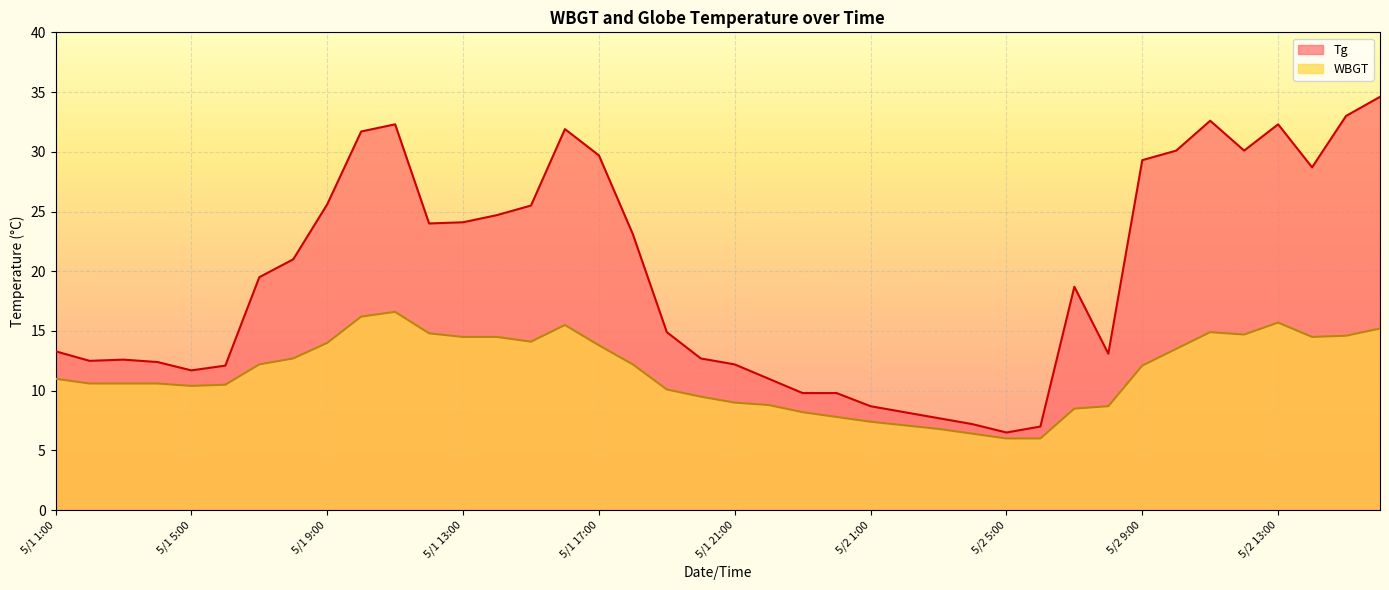

Reading right to left, list all the values displayed in this chart.

Tg: 5/2 16:00=34.6	5/2 15:00=33.0	5/2 14:00=28.7	5/2 13:00=32.3	5/2 12:00=30.1	5/2 11:00=32.6	5/2 10:00=30.1	5/2 9:00=29.3	5/2 8:00=13.1	5/2 7:00=18.7	5/2 6:00=7.0	5/2 5:00=6.5	5/2 4:00=7.2	5/2 3:00=7.7	5/2 2:00=8.2	5/2 1:00=8.7	5/1 24:00=9.8	5/1 23:00=9.8	5/1 22:00=11.0	5/1 21:00=12.2	5/1 20:00=12.7	5/1 19:00=14.9	5/1 18:00=23.1	5/1 17:00=29.7	5/1 16:00=31.9	5/1 15:00=25.5	5/1 14:00=24.7	5/1 13:00=24.1	5/1 12:00=24.0	5/1 11:00=32.3	5/1 10:00=31.7	5/1 9:00=25.6	5/1 8:00=21.0	5/1 7:00=19.5	5/1 6:00=12.1	5/1 5:00=11.7	5/1 4:00=12.4	5/1 3:00=12.6	5/1 2:00=12.5	5/1 1:00=13.3
WBGT: 5/2 16:00=15.2	5/2 15:00=14.6	5/2 14:00=14.5	5/2 13:00=15.7	5/2 12:00=14.7	5/2 11:00=14.9	5/2 10:00=13.5	5/2 9:00=12.1	5/2 8:00=8.7	5/2 7:00=8.5	5/2 6:00=6.0	5/2 5:00=6.0	5/2 4:00=6.4	5/2 3:00=6.8	5/2 2:00=7.1	5/2 1:00=7.4	5/1 24:00=7.8	5/1 23:00=8.2	5/1 22:00=8.8	5/1 21:00=9.0	5/1 20:00=9.5	5/1 19:00=10.1	5/1 18:00=12.2	5/1 17:00=13.8	5/1 16:00=15.5	5/1 15:00=14.1	5/1 14:00=14.5	5/1 13:00=14.5	5/1 12:00=14.8	5/1 11:00=16.6	5/1 10:00=16.2	5/1 9:00=14.0	5/1 8:00=12.7	5/1 7:00=12.2	5/1 6:00=10.5	5/1 5:00=10.4	5/1 4:00=10.6	5/1 3:00=10.6	5/1 2:00=10.6	5/1 1:00=11.0